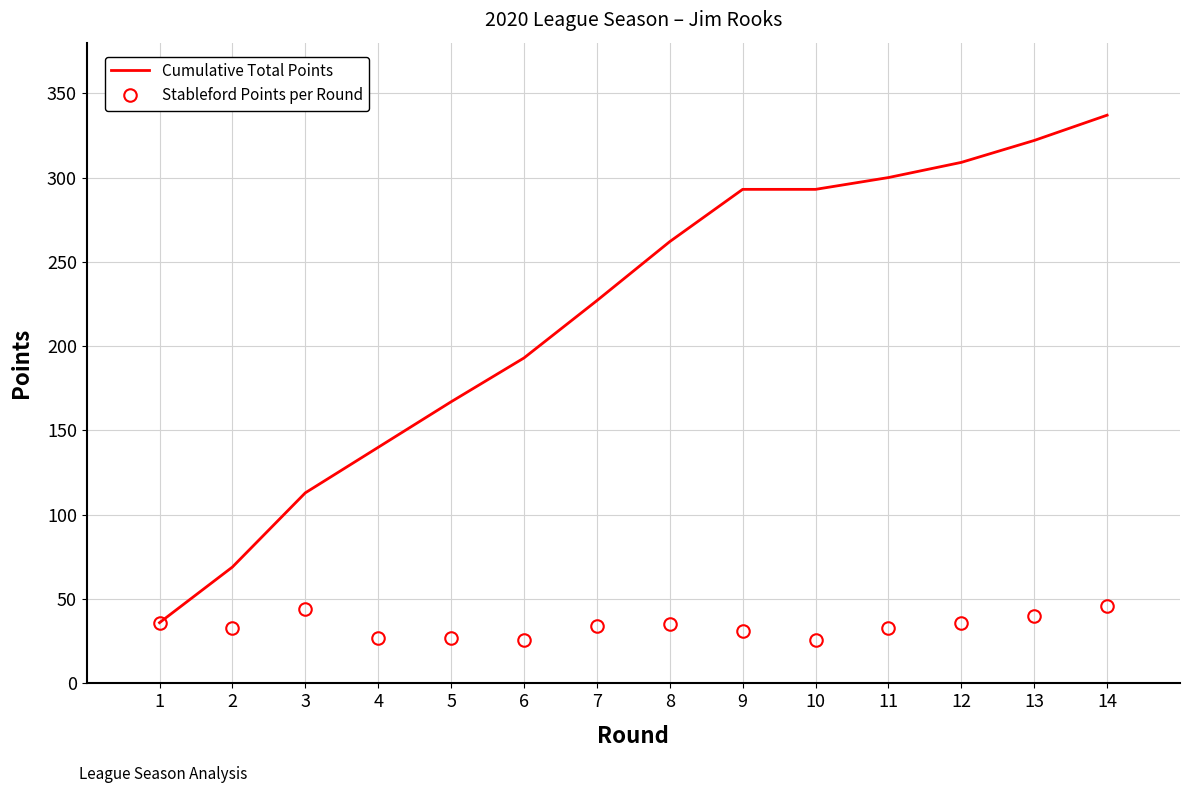

What are all the series names shown in the legend?

Cumulative Total Points, Stableford Points per Round